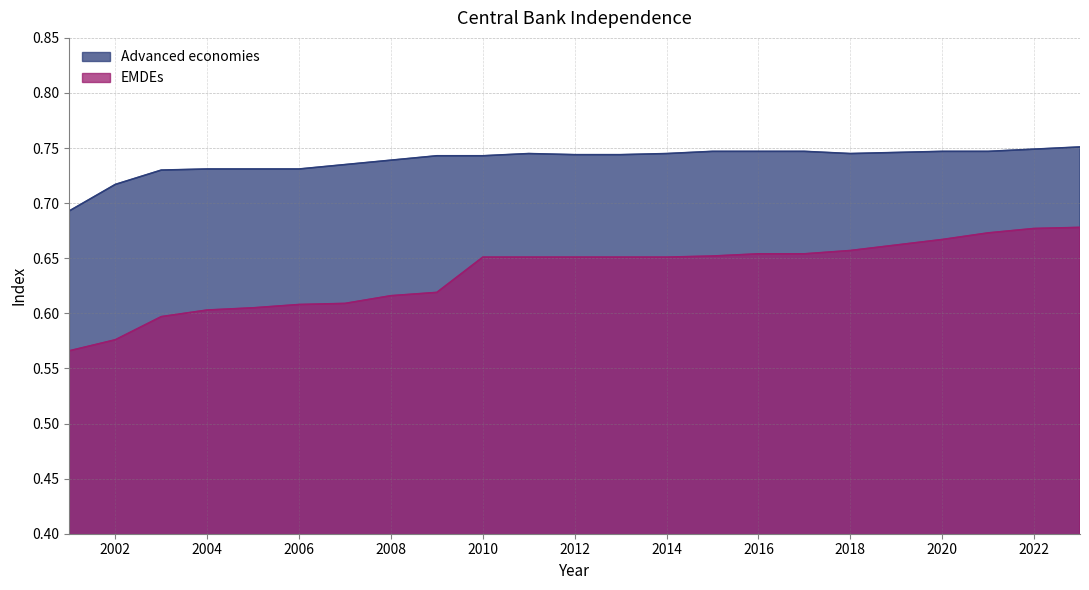

What is the value of the EMDEs point at the 13th from the left?

0.7